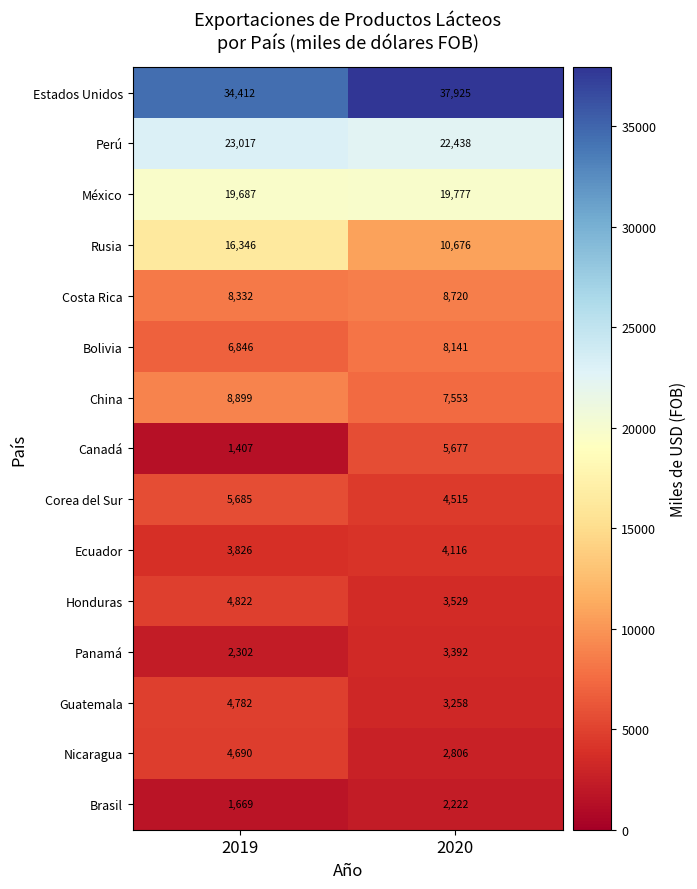

What is the greatest value displayed?

37925